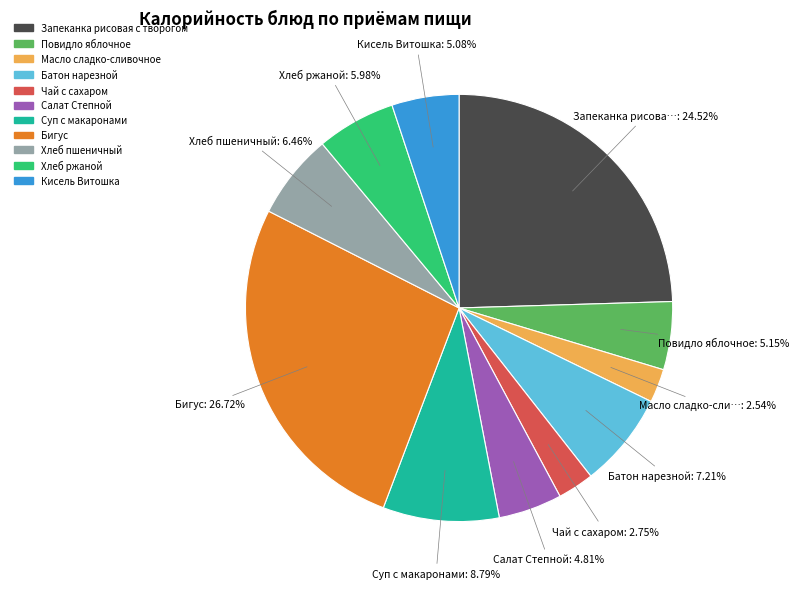

True or false: Хлеб ржаной accounts for 1% of the total.

False